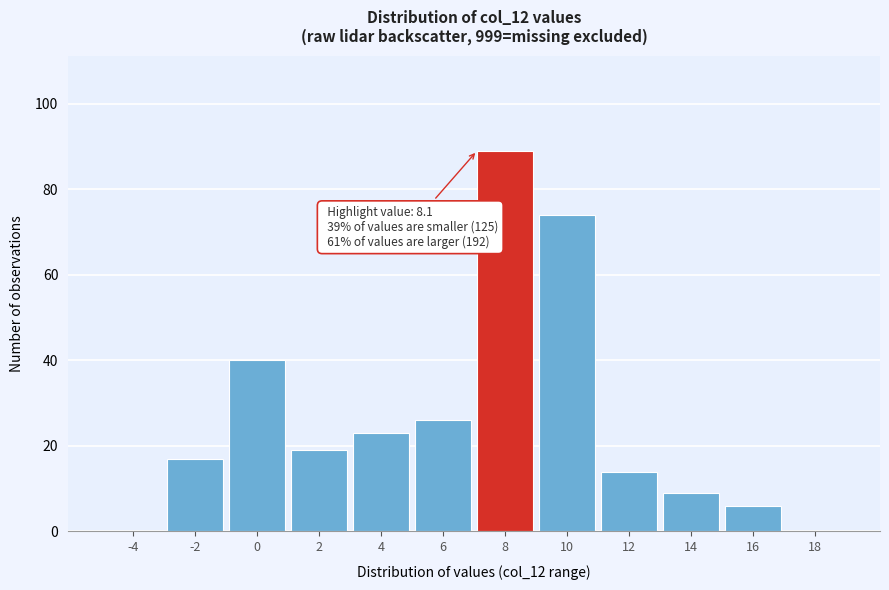

Reading right to left, transcribe all the data shown in this chart.

18=0	16=6	14=9	12=14	10=74	8=89	6=26	4=23	2=19	0=40	-2=17	-4=0